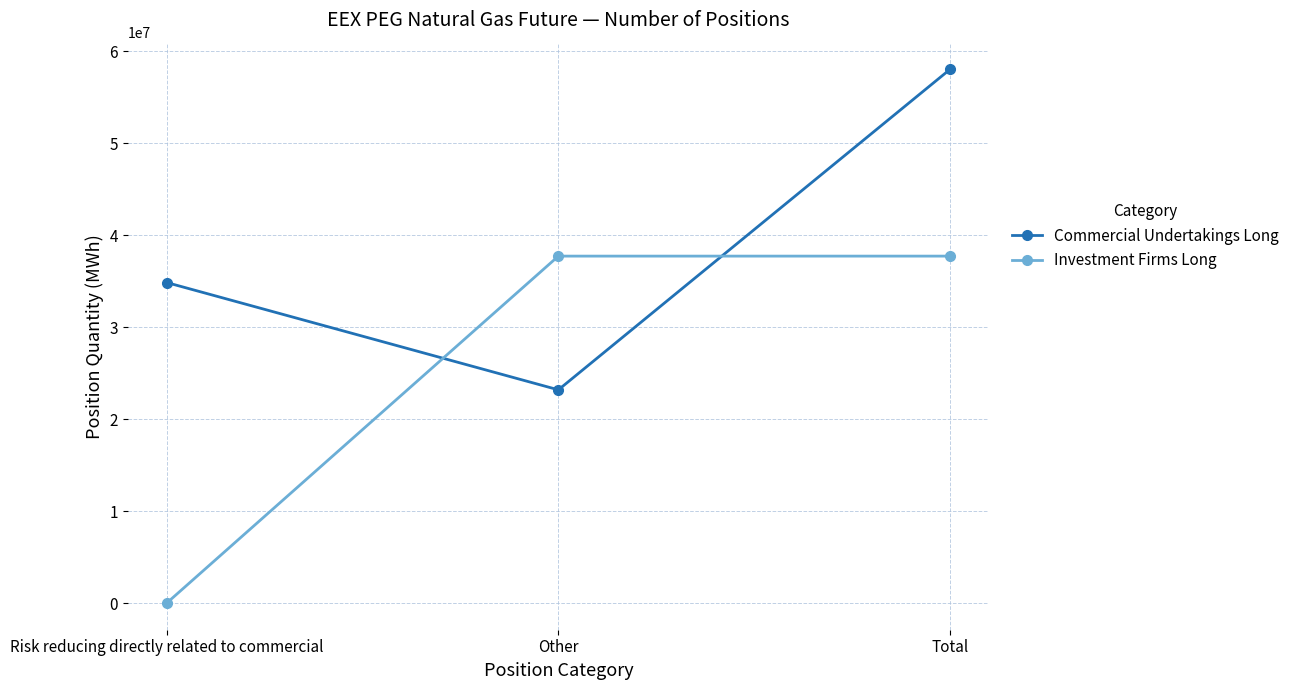

What is the sum of the Investment Firms Long values at Total and Risk reducing directly related to commercial?

37736050